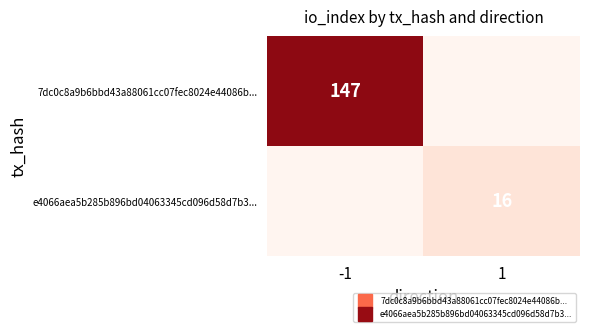

List the series in order of their overall mean, lowest first.

e4066aea5b285b896bd04063345cd096d58d7b3..., 7dc0c8a9b6bbd43a88061cc07fec8024e44086b...